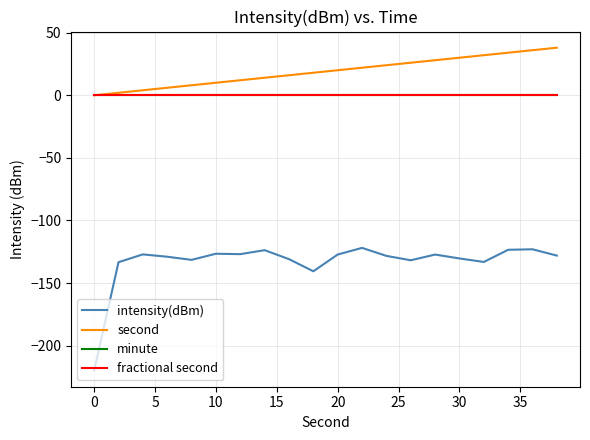

Does the chart have visible grid lines?

Yes